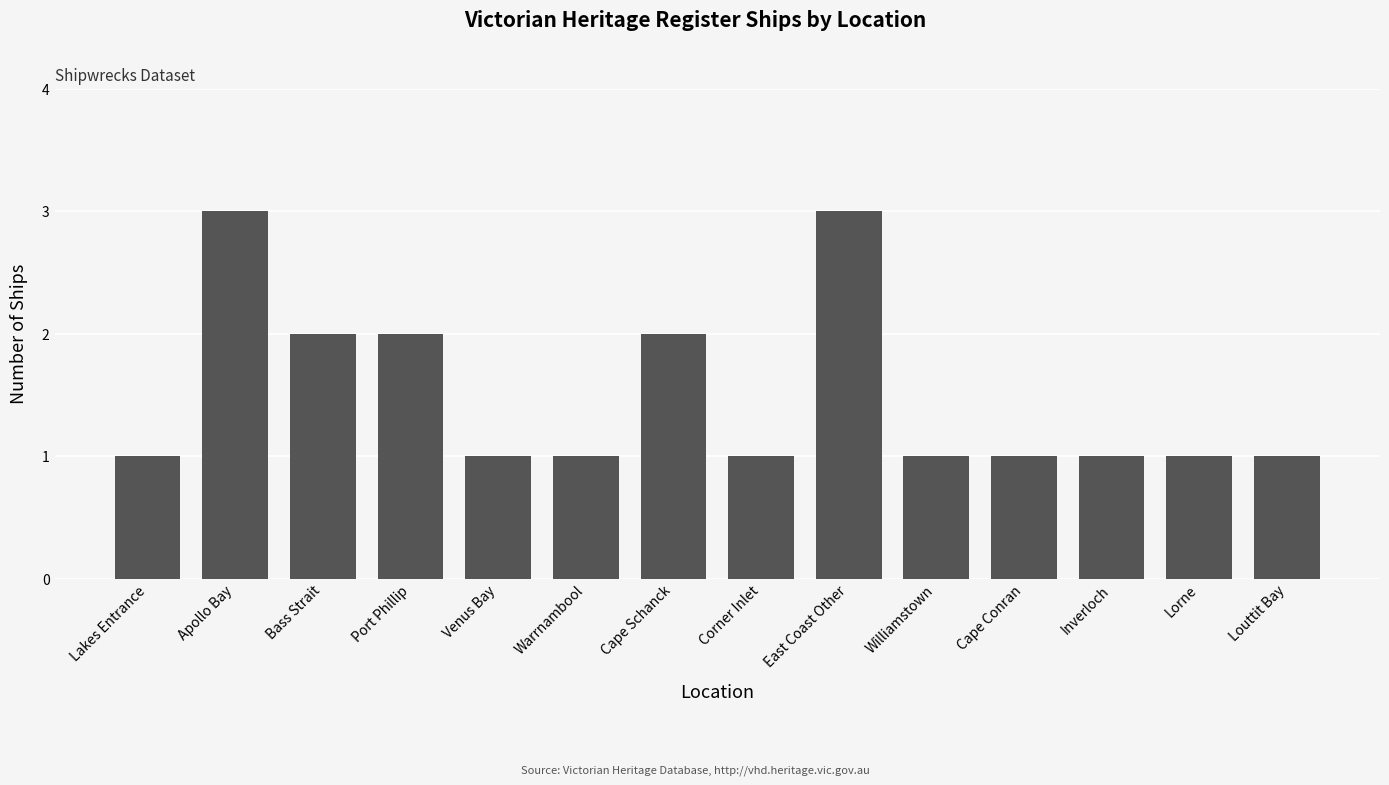

What is the approximate value at East Coast Other?

3